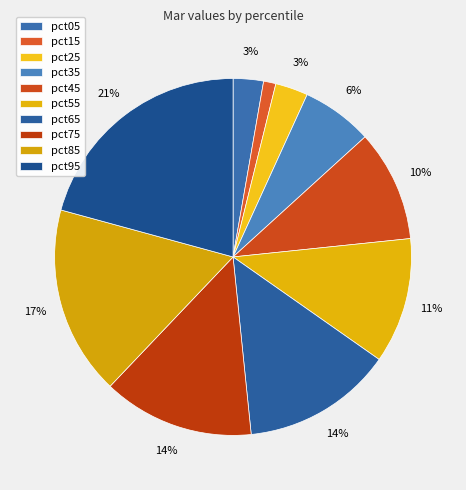

Rank the categories by value from lowest to highest.

pct15, pct05, pct25, pct35, pct45, pct55, pct65, pct75, pct85, pct95